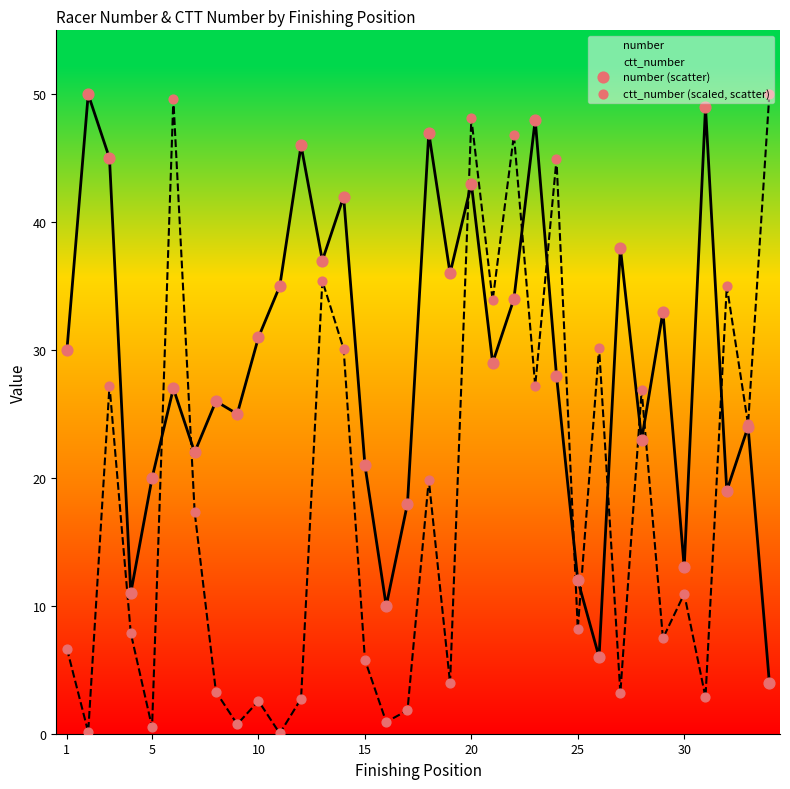

Which series has the largest total across all categories?

number